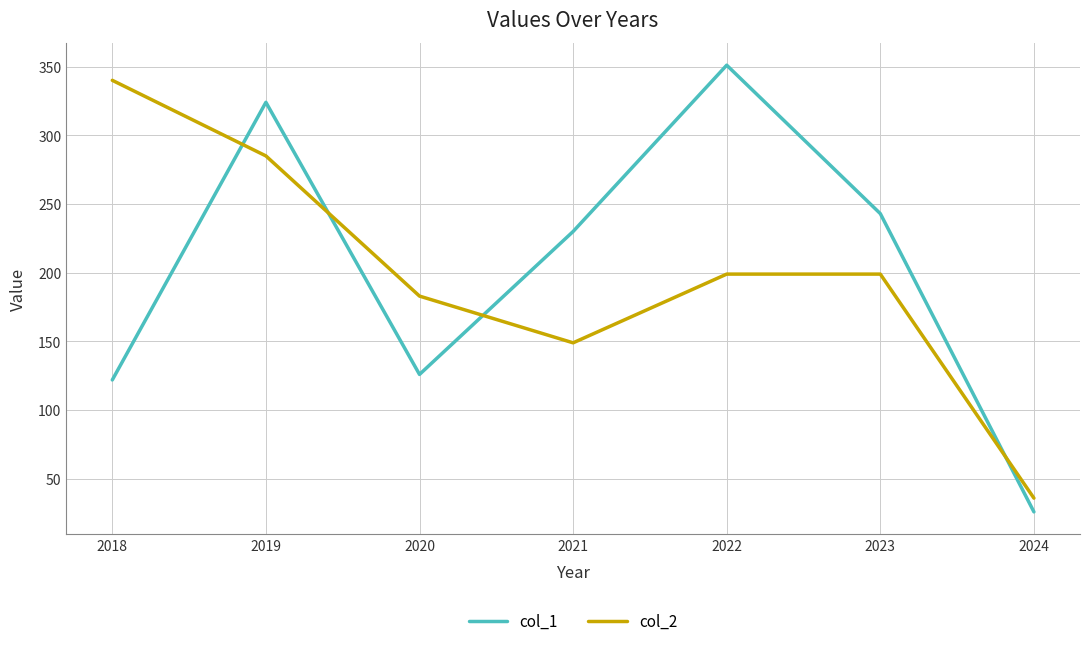

Rank the series by their average value, from highest to lowest.

col_1, col_2